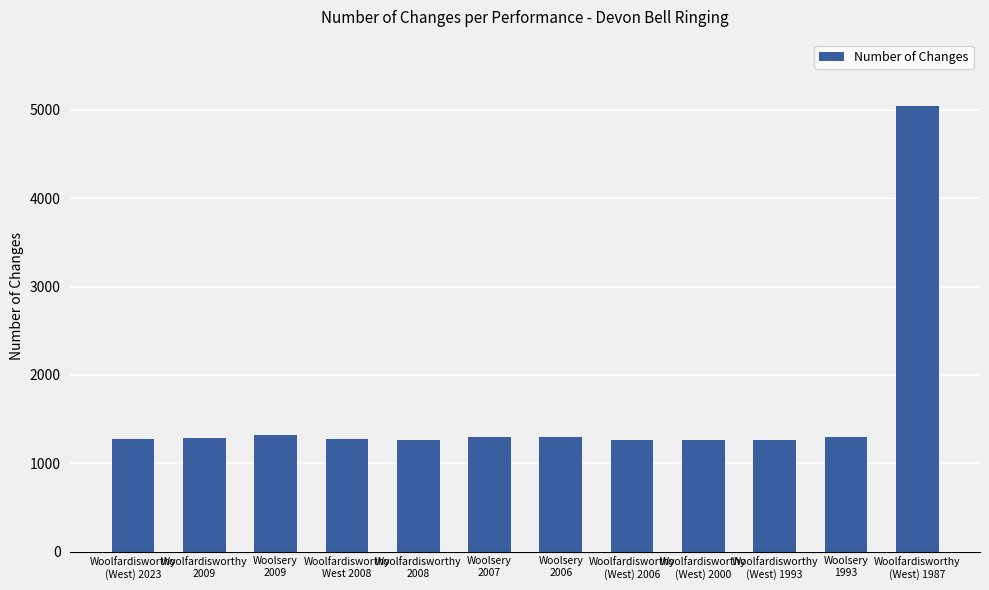

What is the value of the 9th bar from the left?

1260